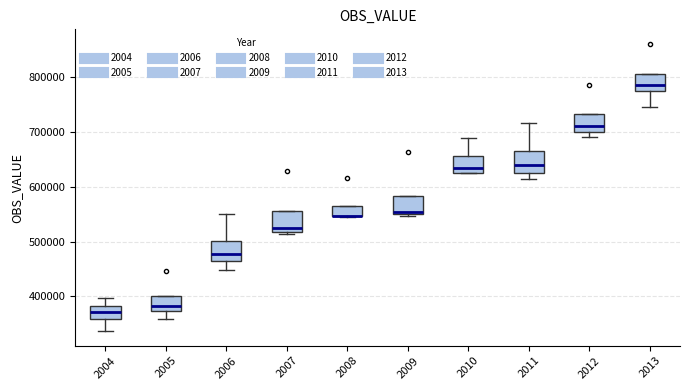

Reading left to right, read every box against the y-axis: the position of its median line, the range the box covers, and the ends of its whiskers. The values are not printed on the chart, so give them approximately, as read against the axis.

2004: median 370000, box 360000 to 380000, whiskers 340000 to 400000
2005: median 380000, box 370000 to 400000, whiskers 360000 to 400000
2006: median 480000, box 460000 to 500000, whiskers 450000 to 550000
2007: median 530000, box 520000 to 560000, whiskers 510000 to 560000
2008: median 550000 (drawn on the box's lower edge), box 550000 to 570000, whiskers 550000 to 570000
2009: median 550000, box 550000 to 580000, whiskers 550000 (just below the box's lower edge) to 580000
2010: median 640000, box 620000 to 660000, whiskers 620000 to 690000
2011: median 640000, box 630000 to 670000, whiskers 610000 to 720000
2012: median 710000, box 700000 to 730000, whiskers 690000 to 730000
2013: median 790000, box 770000 to 810000, whiskers 750000 to 810000